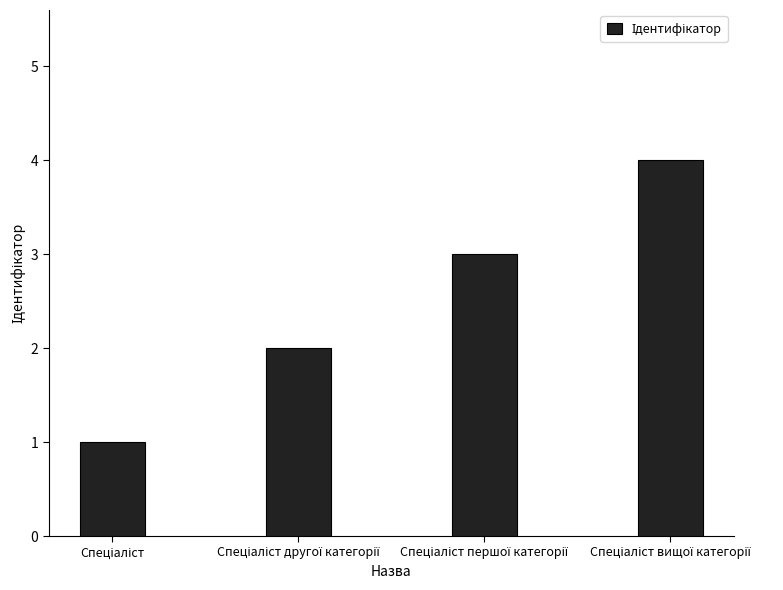

What is the difference between the maximum and minimum values?

3